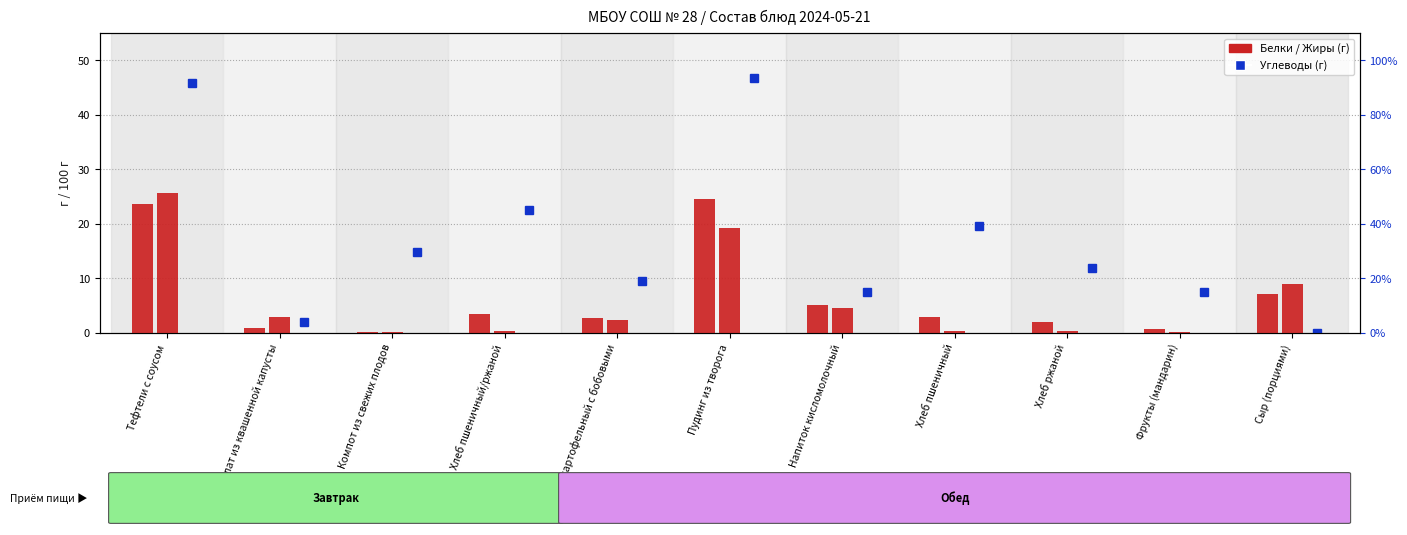

The value of Жиры at Пудинг из творога is 19.2. True or false?

True